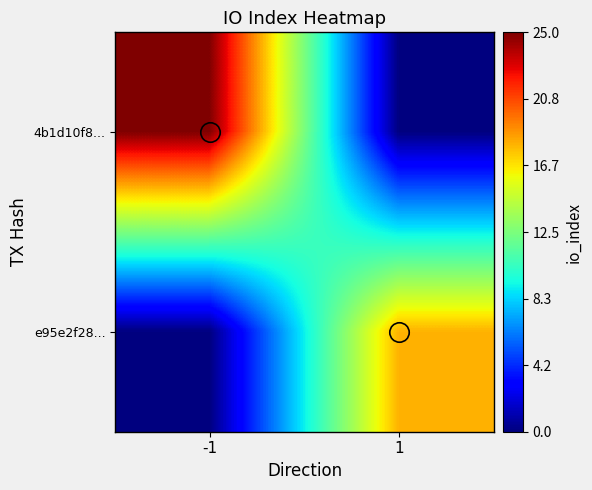

Which series has the largest total across all categories?

4b1d10f8...